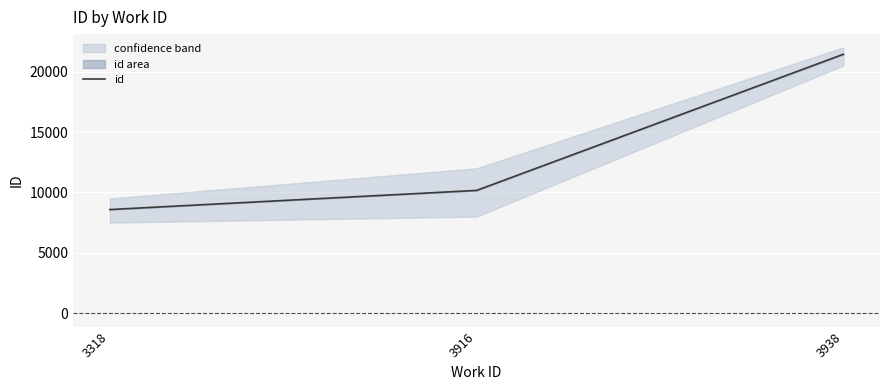

What is the difference between the maximum and minimum values?

12848